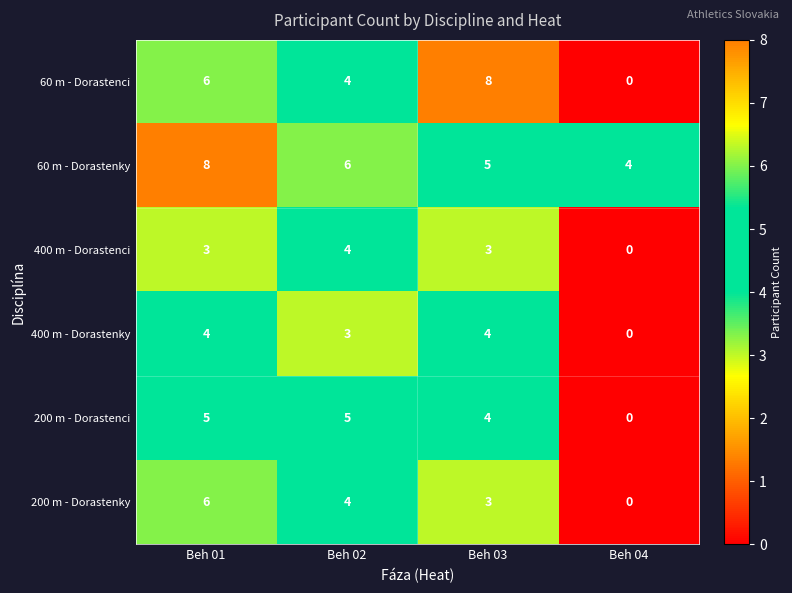

What is the difference between the highest and lowest values at Beh 03?

5